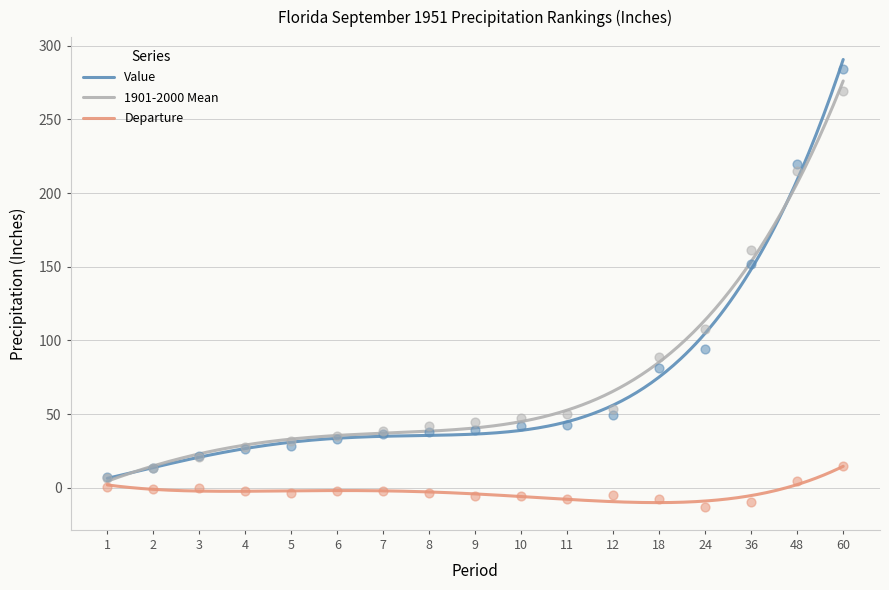

Which series reaches the minimum Y coordinate?

Departure